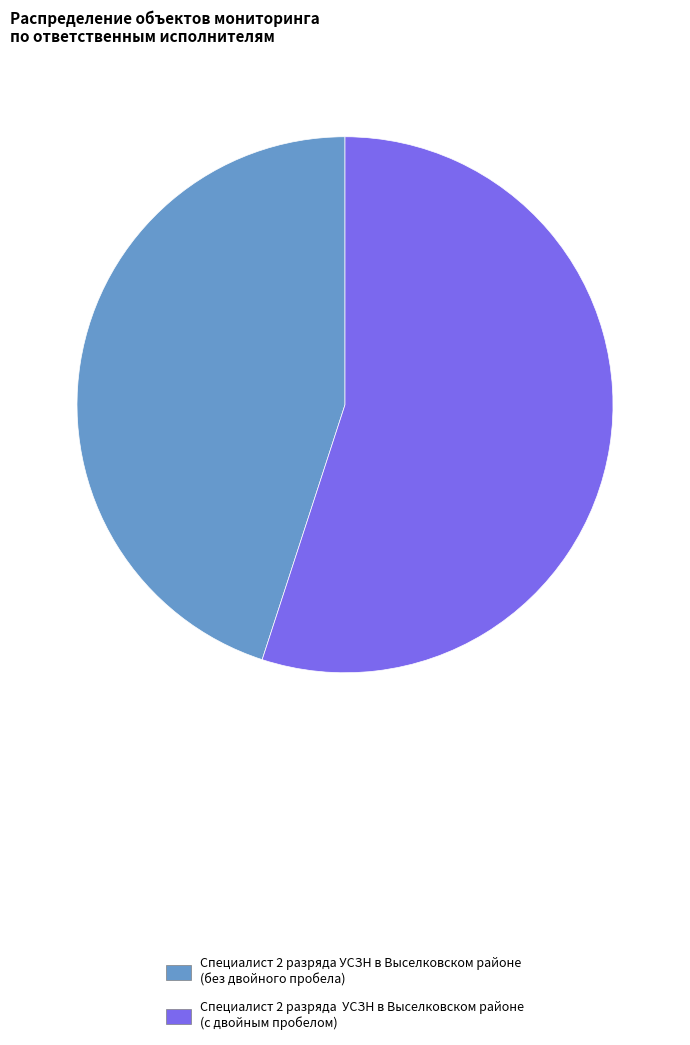

Does any single category account for the majority?

Yes